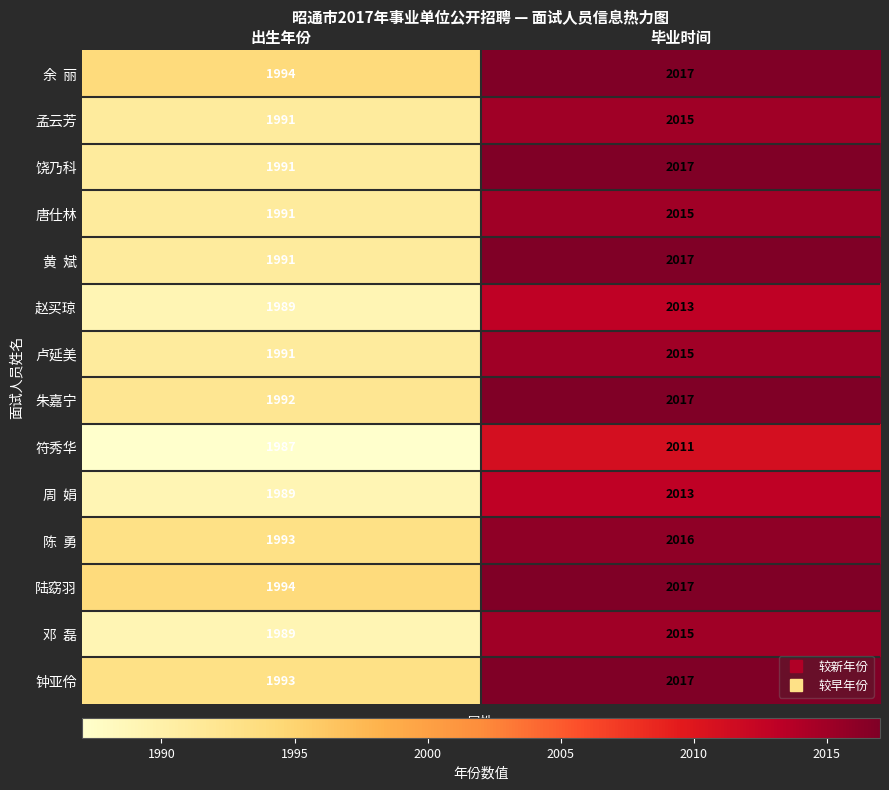

What is the sum of the 陆窈羽 values at 毕业时间 and 出生年份?

4011